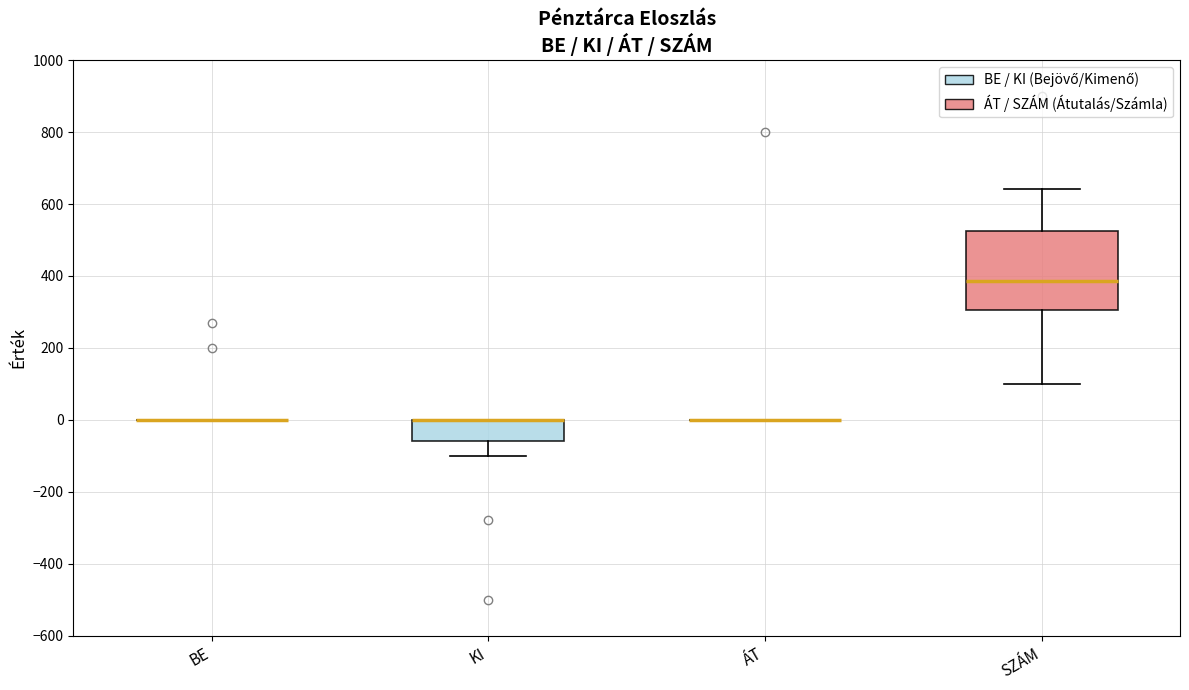

Which box is the tallest, from its lower edge to its upper edge?

SZÁM